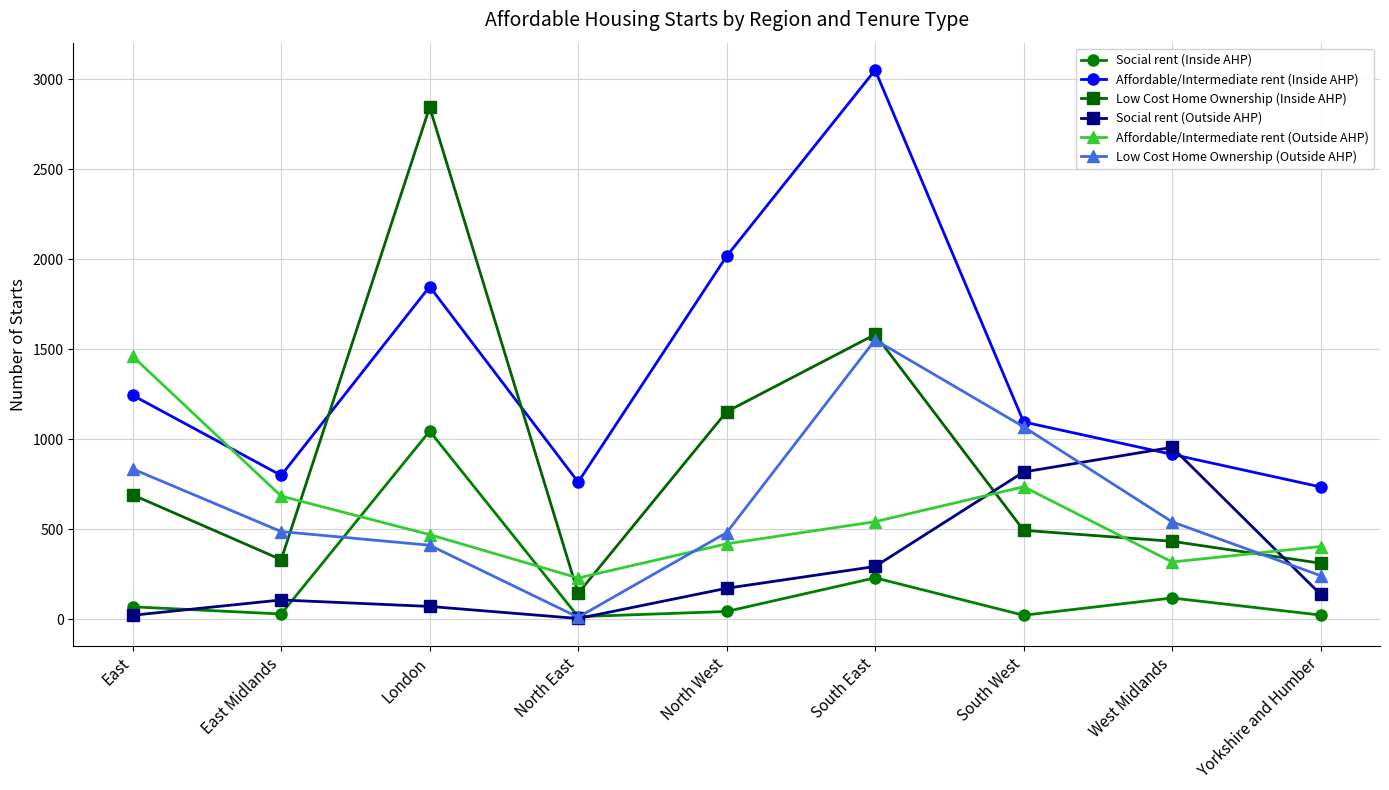

What value does the Affordable/Intermediate rent (Outside AHP) series have at Yorkshire and Humber, to the nearest 50?

400